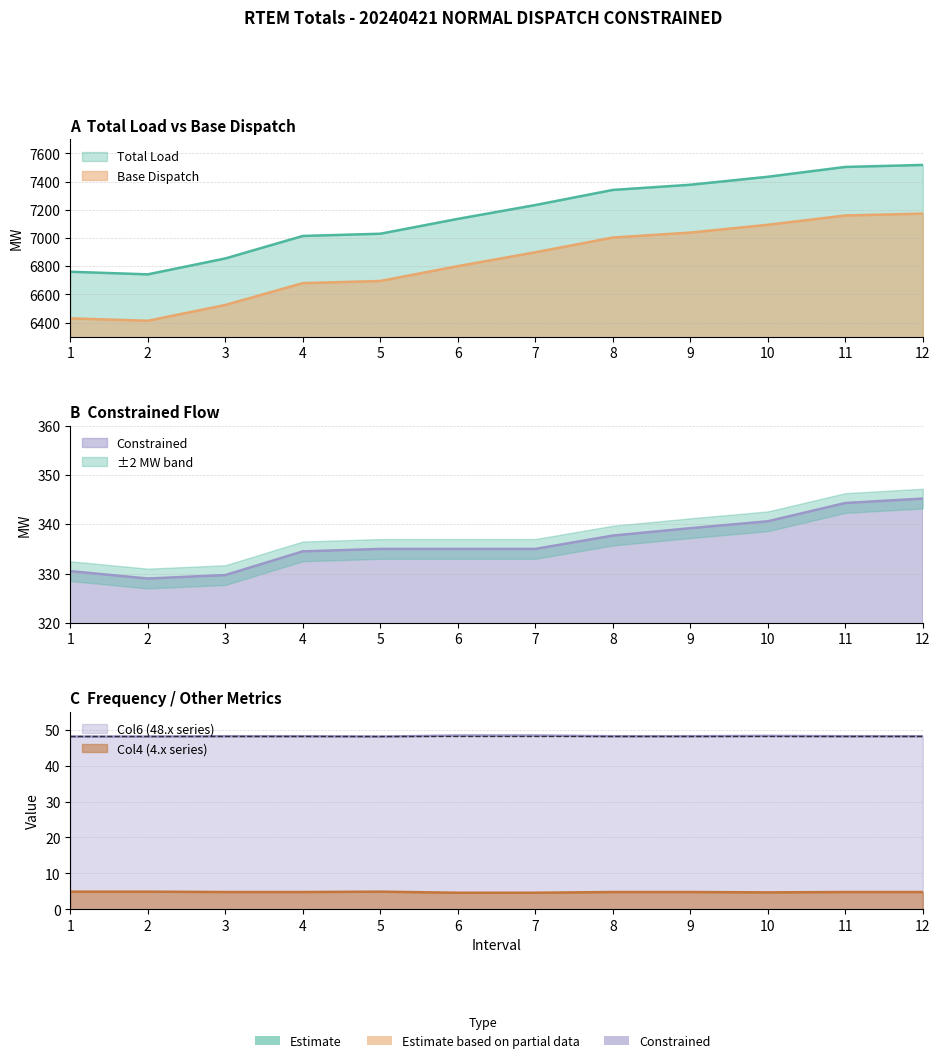

True or false: Base Dispatch and Col6 (48.x) cross at least once.

False